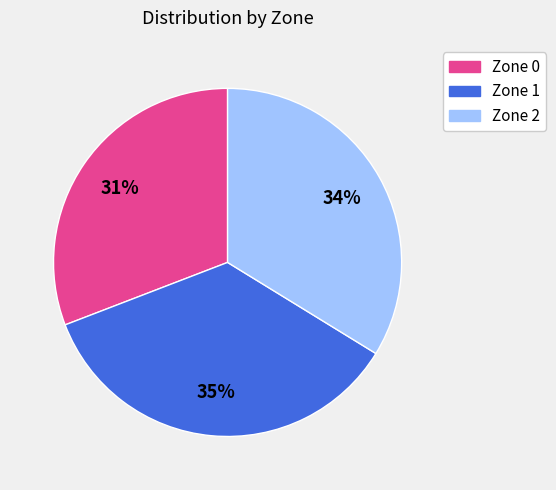

To the nearest percent, what is the average slice percentage?

33%